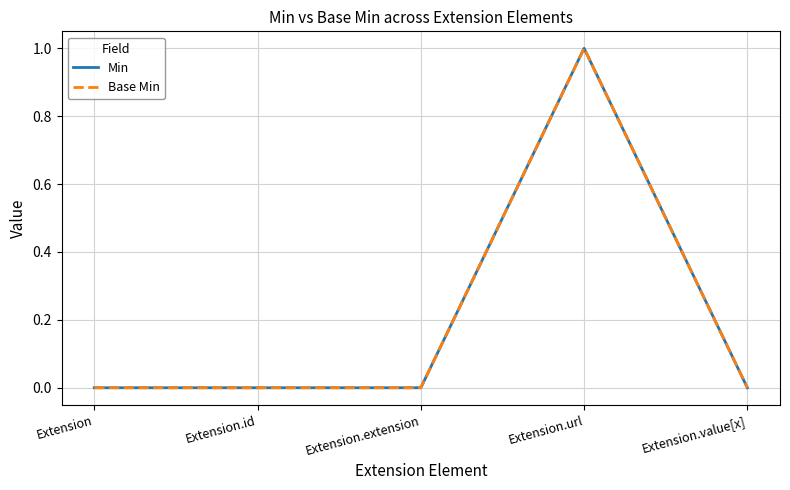

Is the value of Min at Extension.extension greater than the value of Base Min at Extension.value[x]?

No